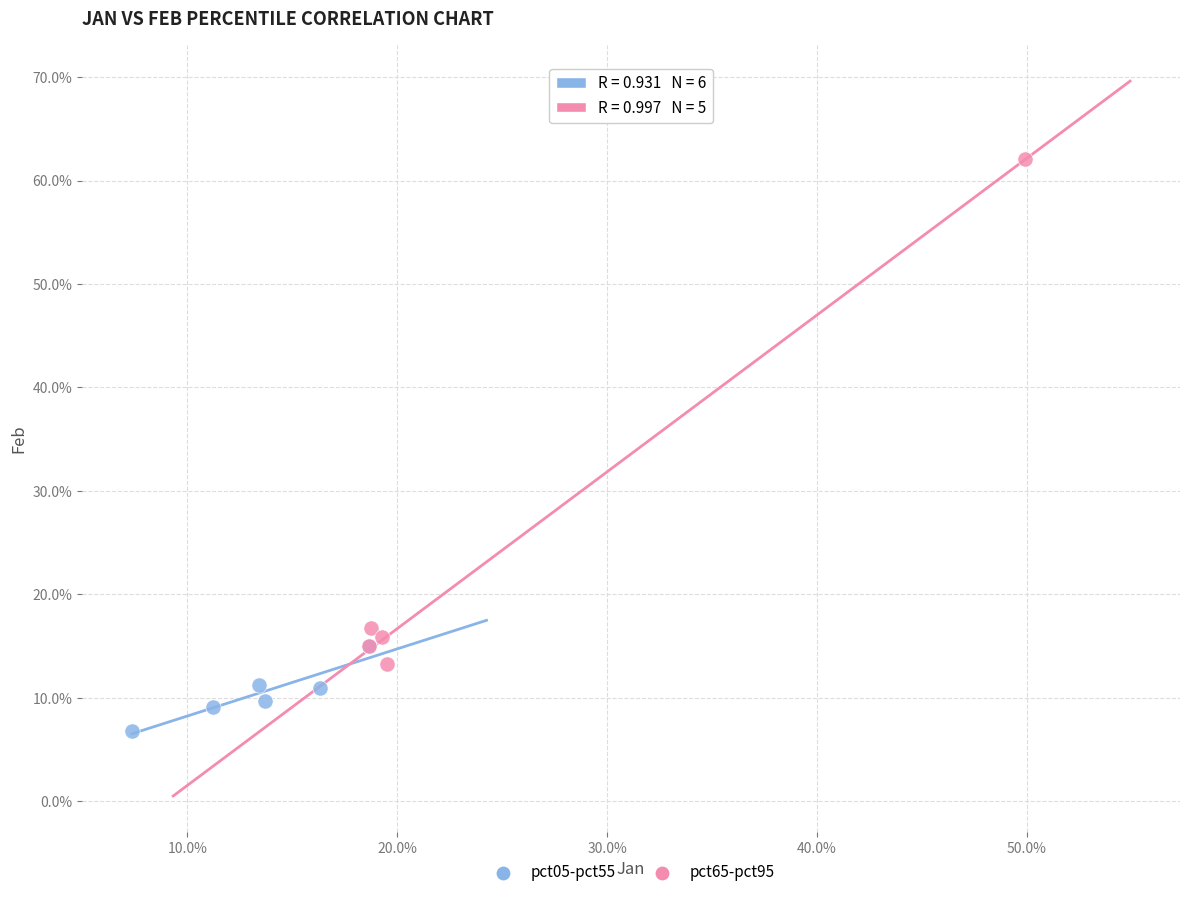

What are all the series names shown in the legend?

pct05-pct55, pct65-pct95